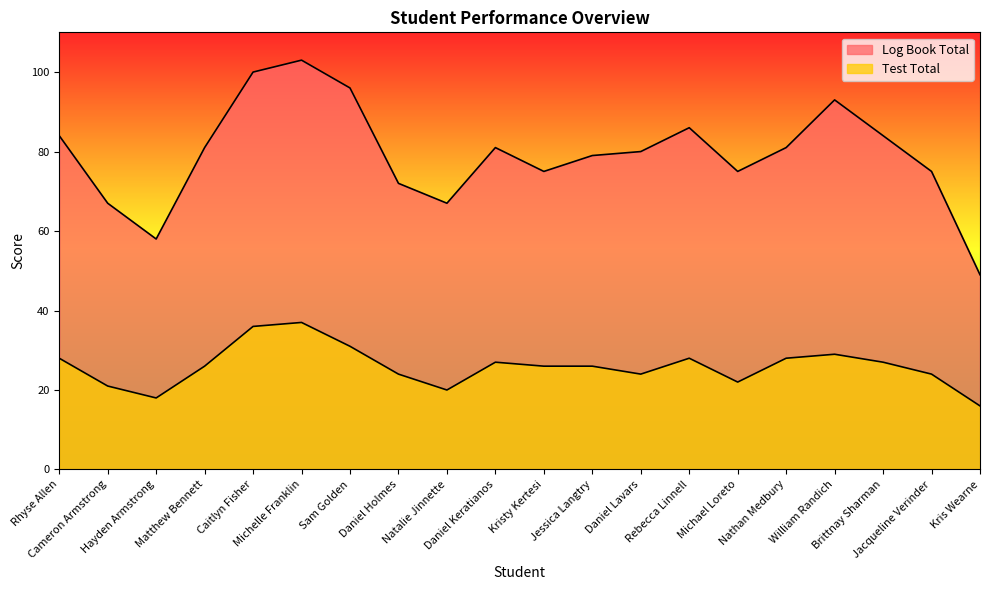

How many values in the Test Total series are below 26?

8